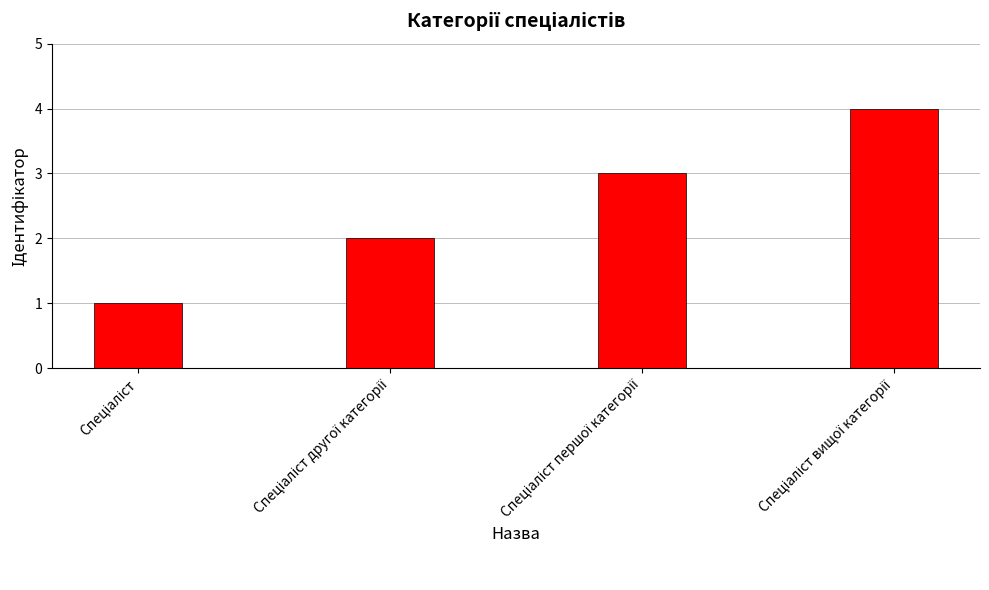

What is the sum of all values?

10